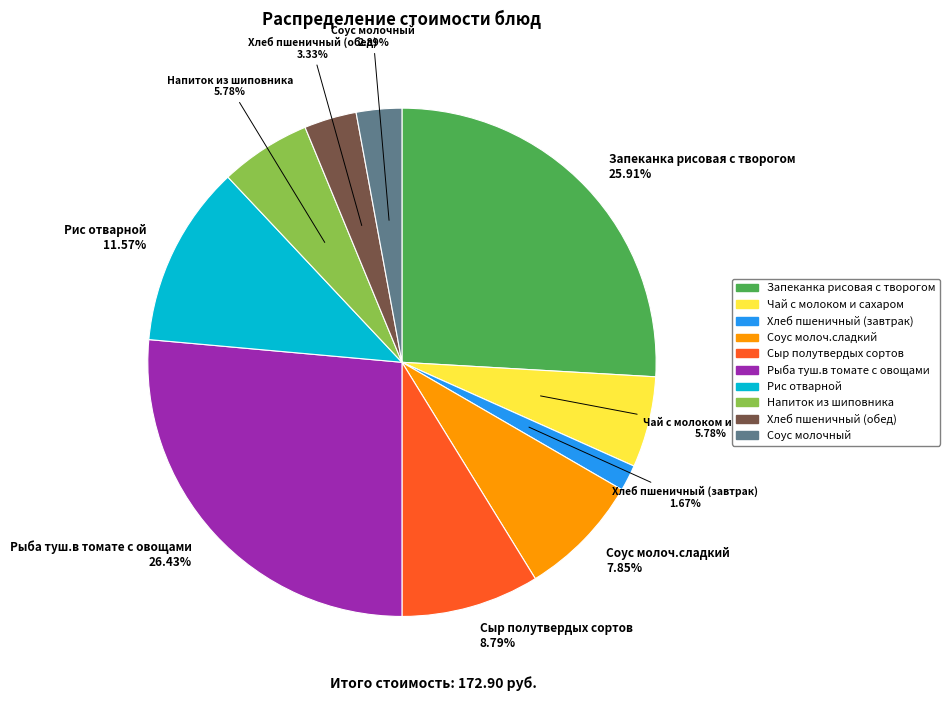

Is there a majority slice in this chart?

No